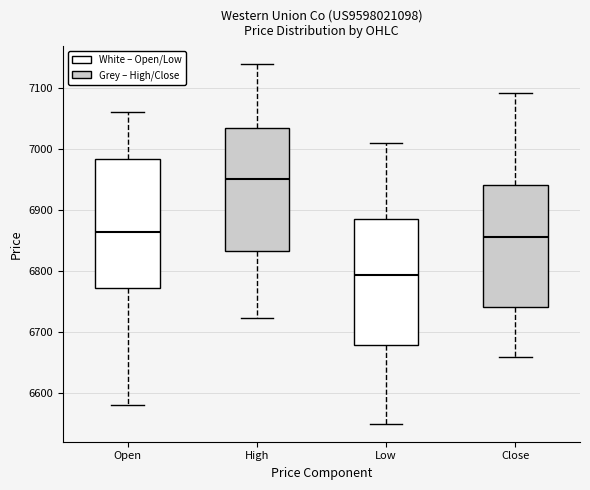

Reading left to right, read every box against the y-axis: the position of its median line, the range the box covers, and the ends of its whiskers. The values are not printed on the chart, so give them approximately, as read against the axis.

Open: median 6860, box 6770 to 6980, whiskers 6580 to 7060
High: median 6950, box 6830 to 7040, whiskers 6720 to 7140
Low: median 6790, box 6680 to 6890, whiskers 6550 to 7010
Close: median 6860, box 6740 to 6940, whiskers 6660 to 7090